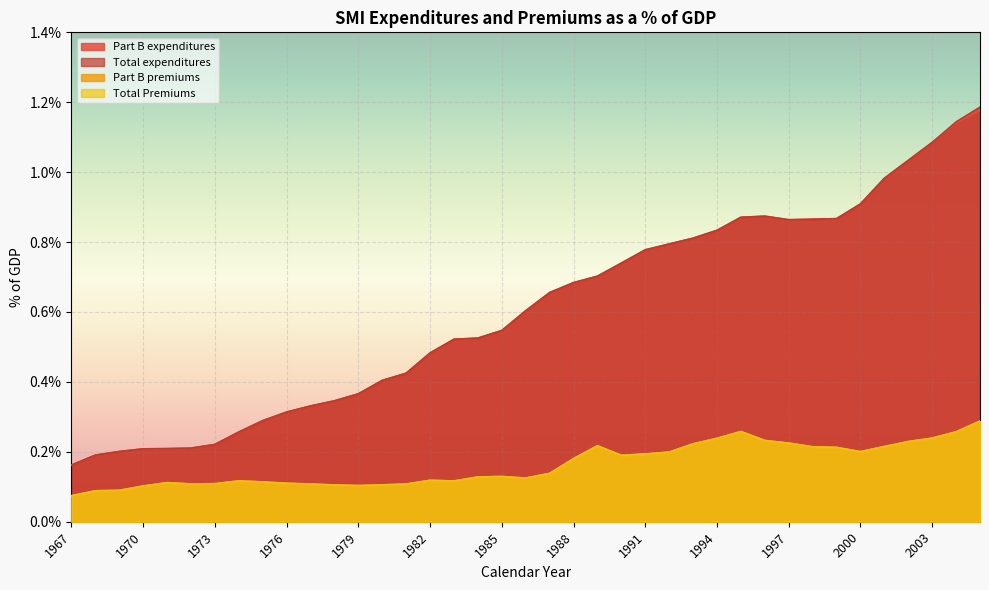

The value of Part B expenditures at 1995 is 0.0. True or false?

False